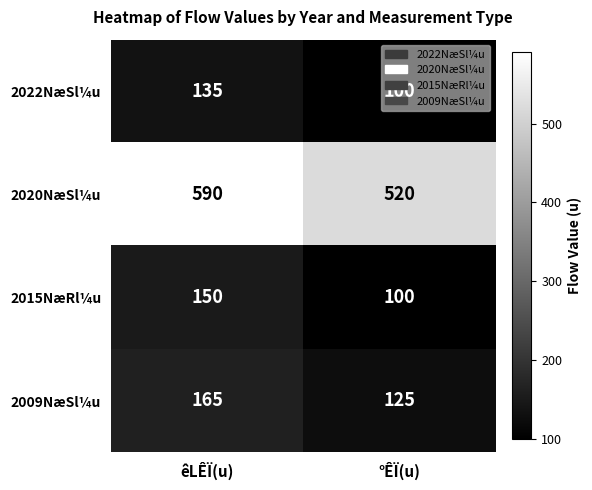

Which category has the lowest value across all series?

°ÊÏ(u)